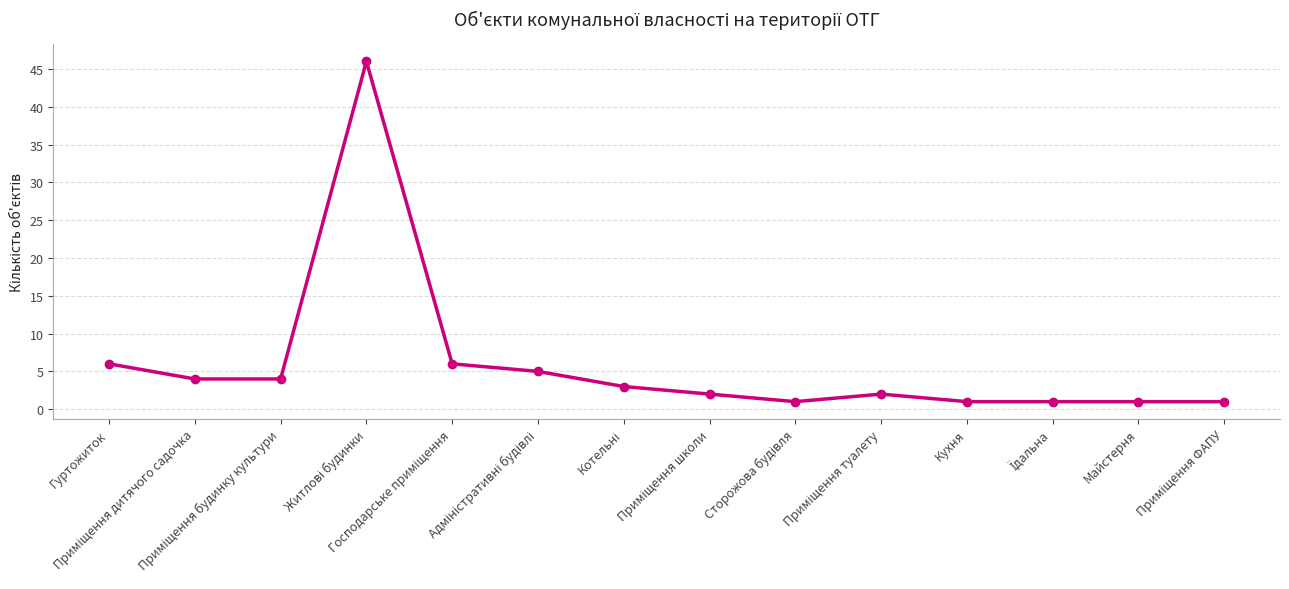

What is the maximum value shown in the chart?

46